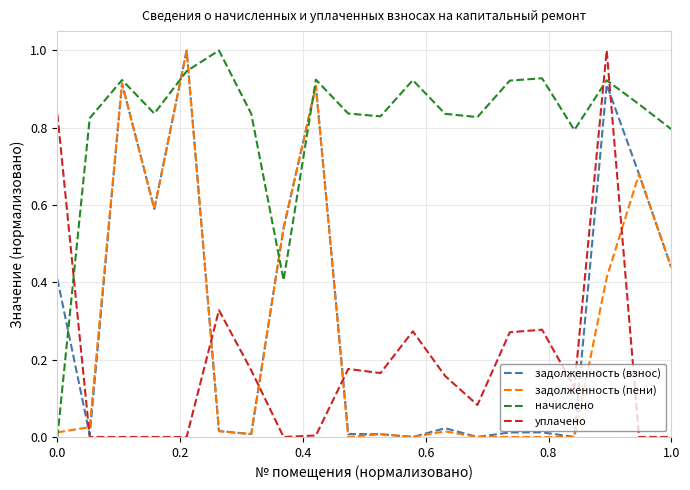

Which series has the largest total across all categories?

начислено